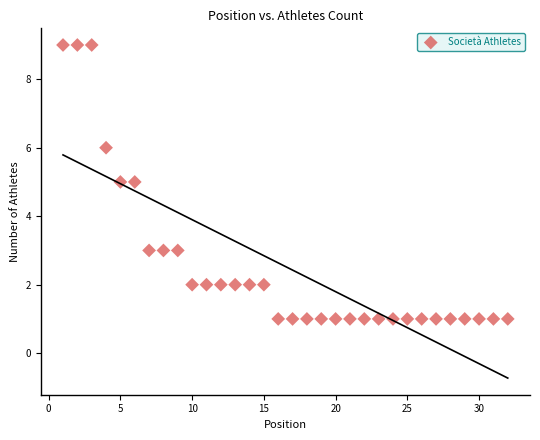

What is the range of Y values (max minus min)?

8